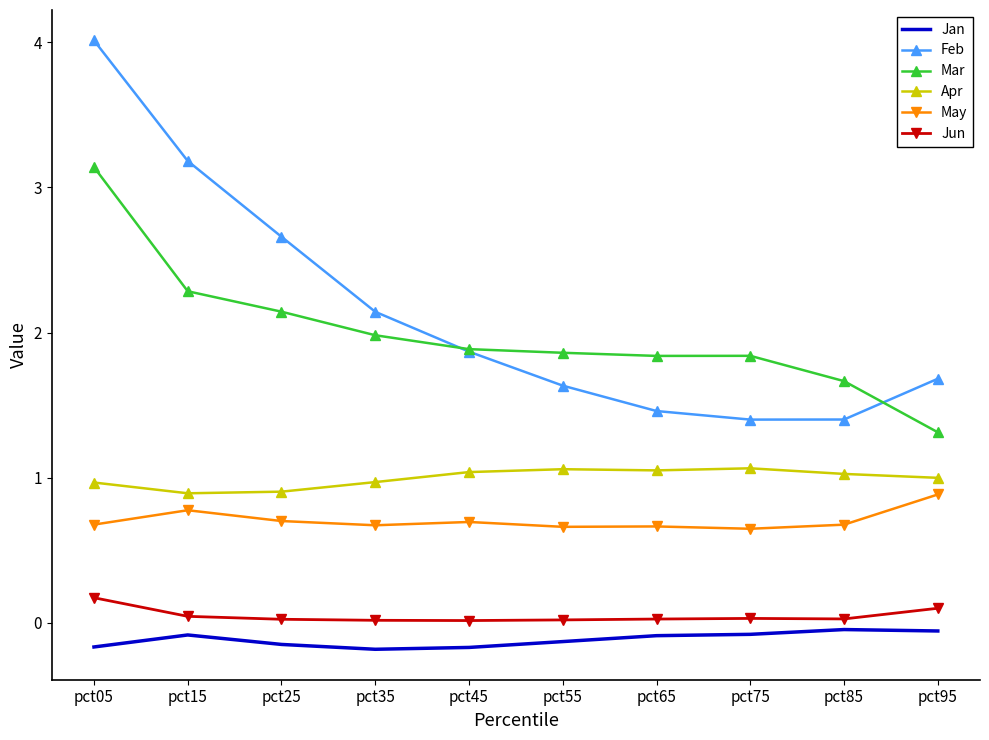

True or false: Mar and Jan cross at least once.

False